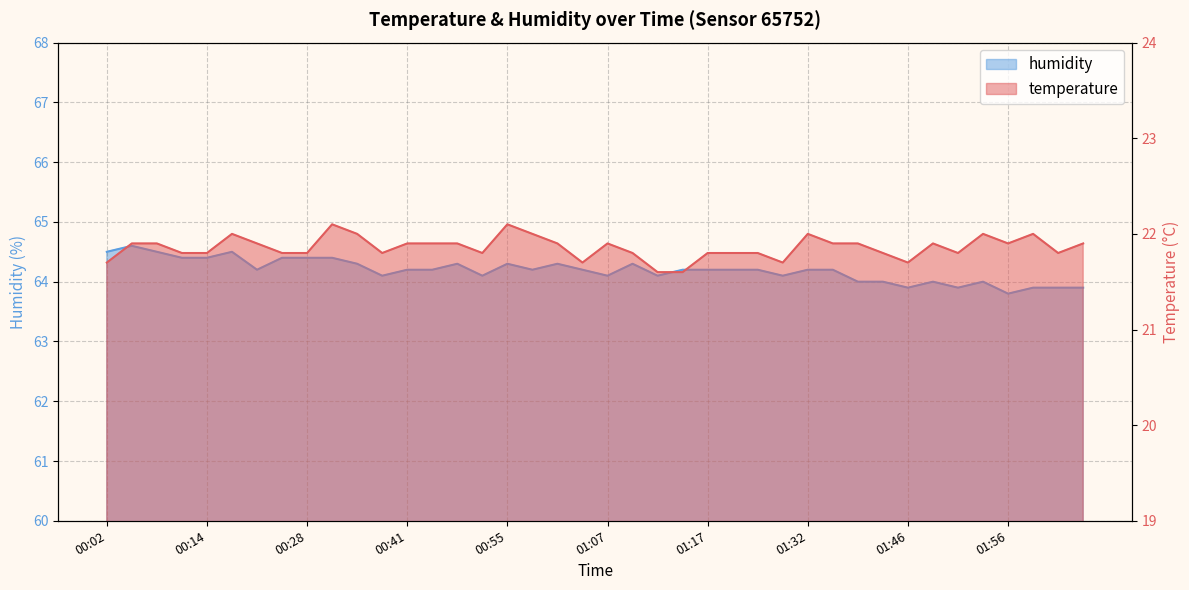

True or false: humidity and temperature cross at least once.

False